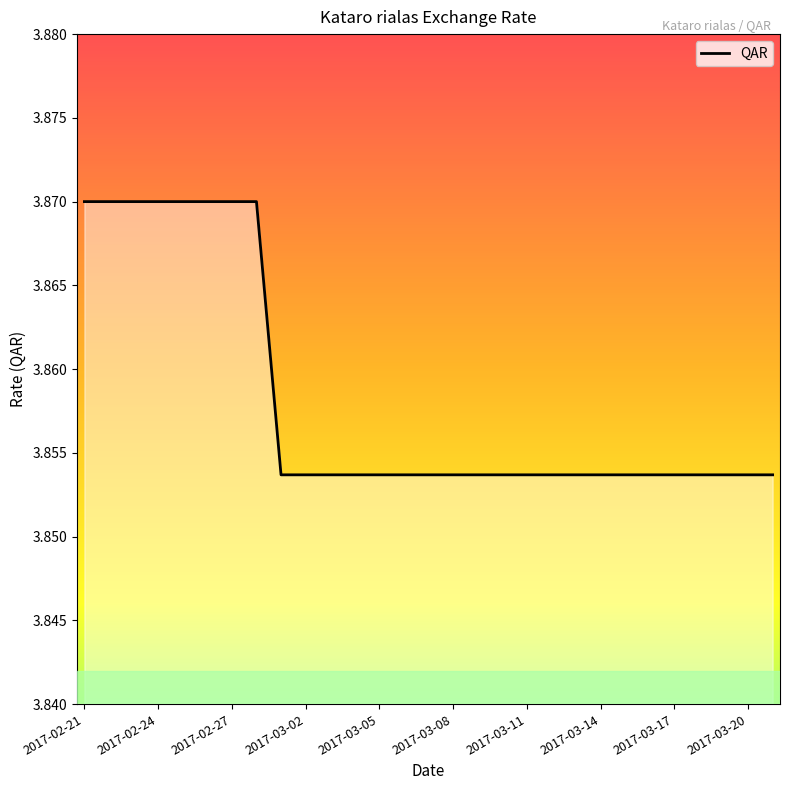

What is the value of the 6th point from the left?

3.9